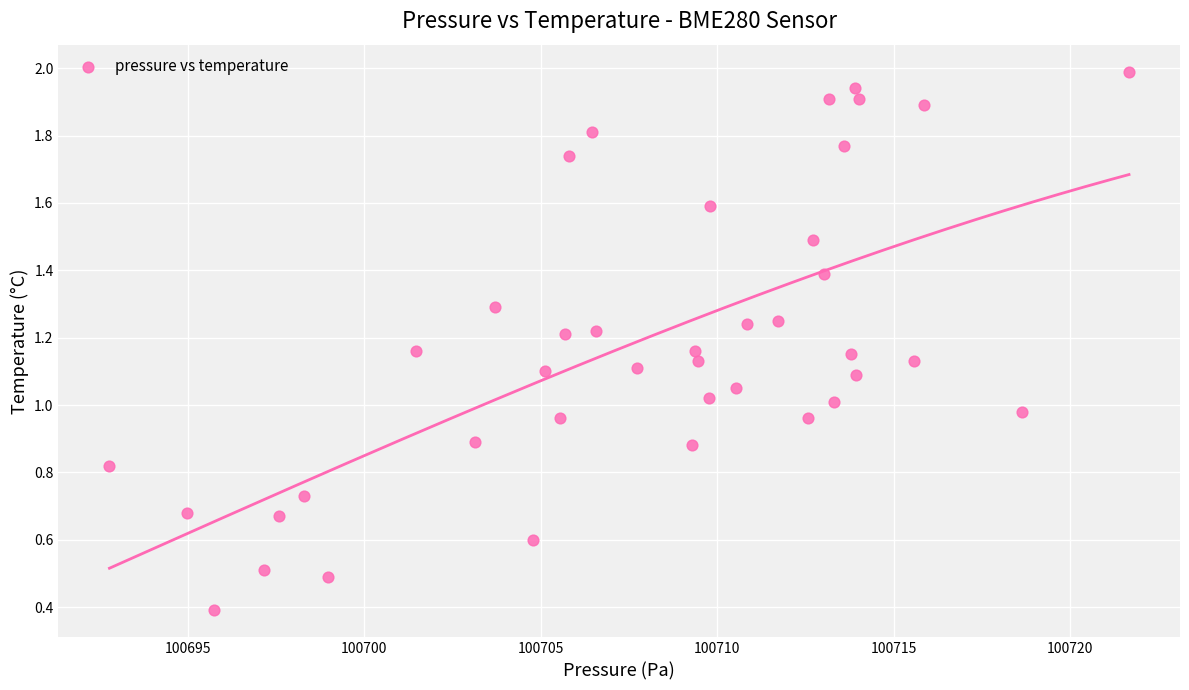

What is the range of X values (max minus min)?

28.9